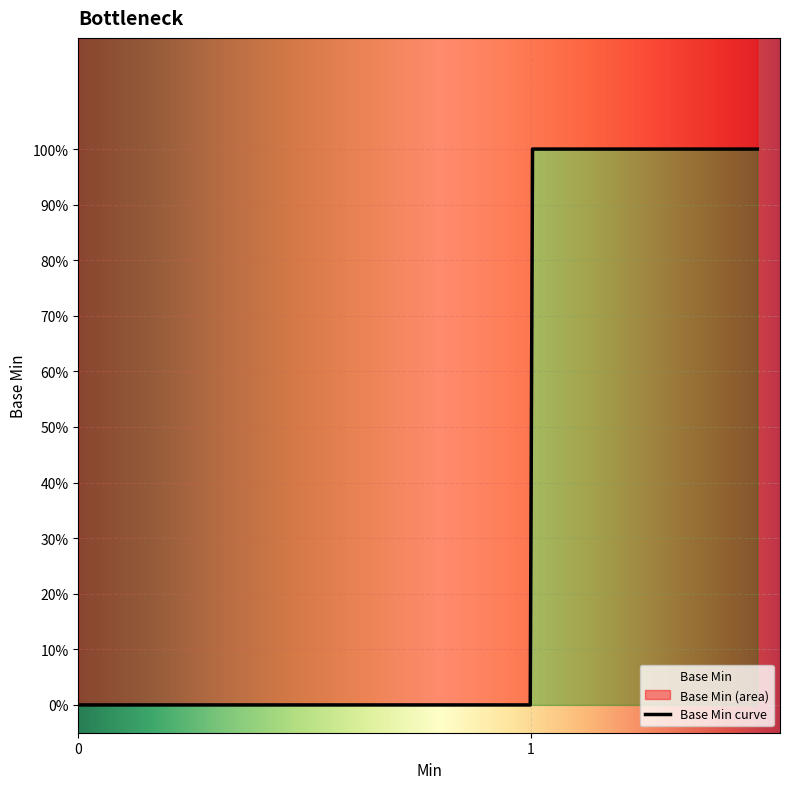

What is the label of the 10th point from the left?

1